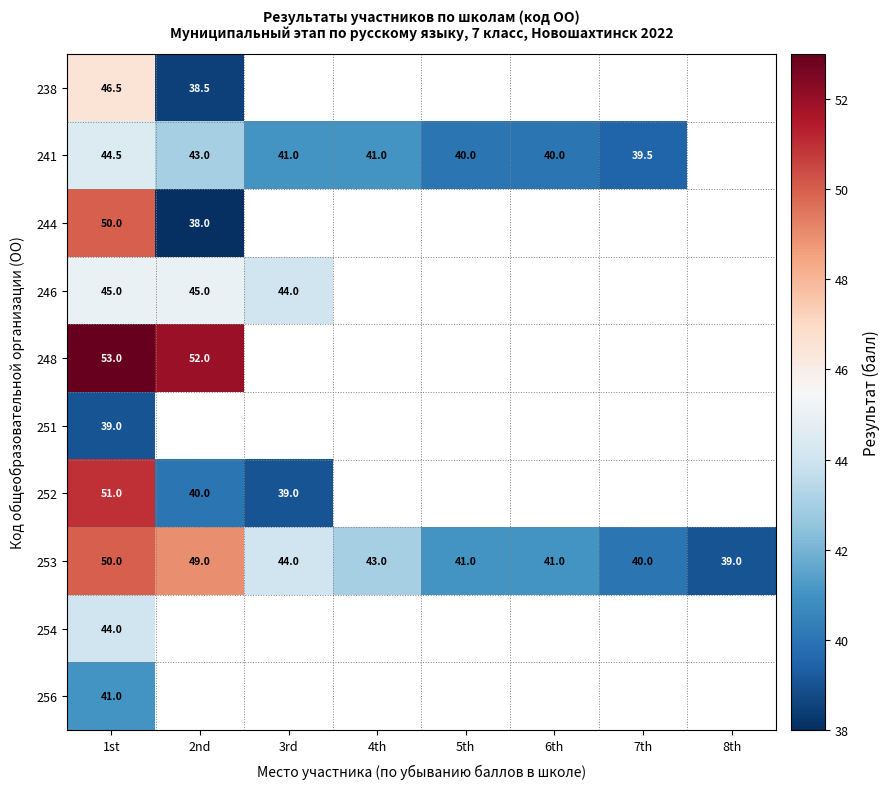

At how many categories does at least one series exceed 45?

2